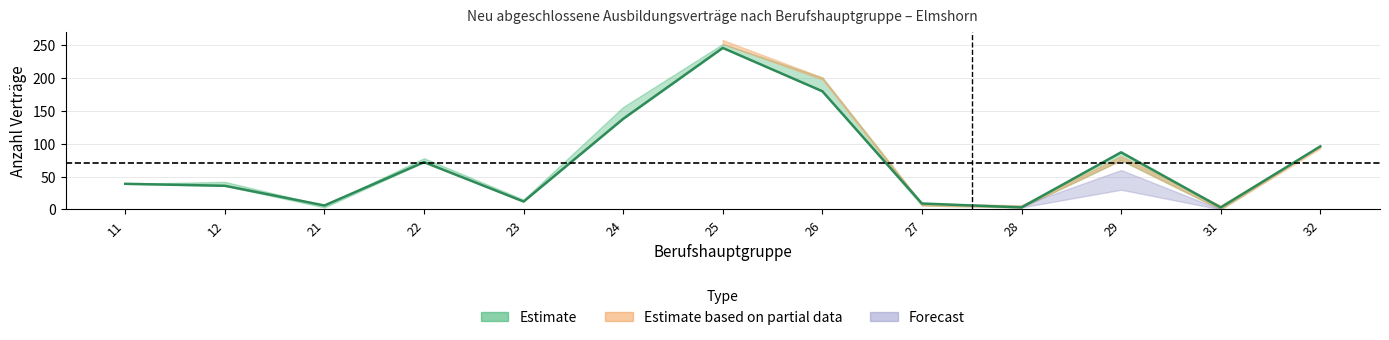

At how many categories does at least one series exceed 1?

13